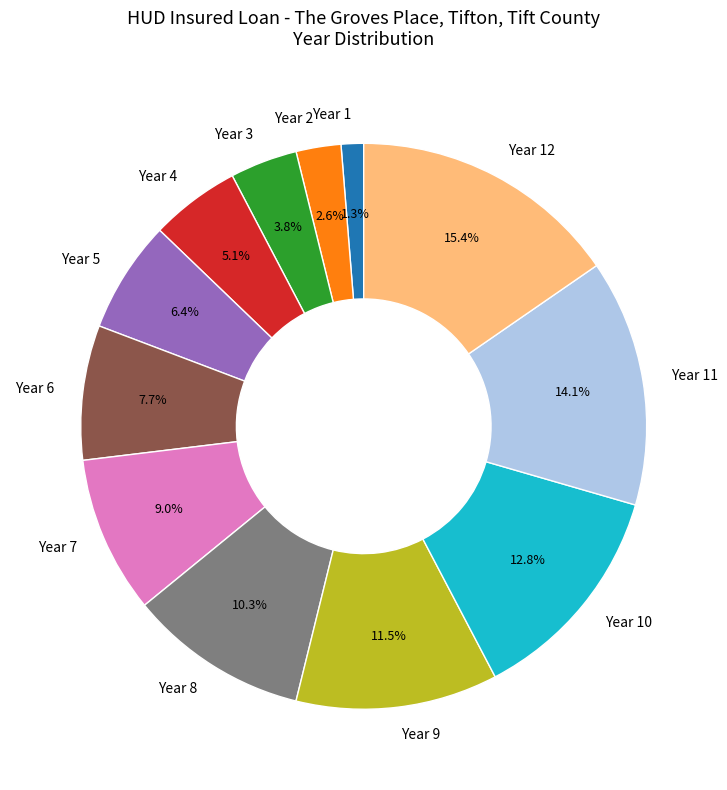

Does any single category account for the majority?

No